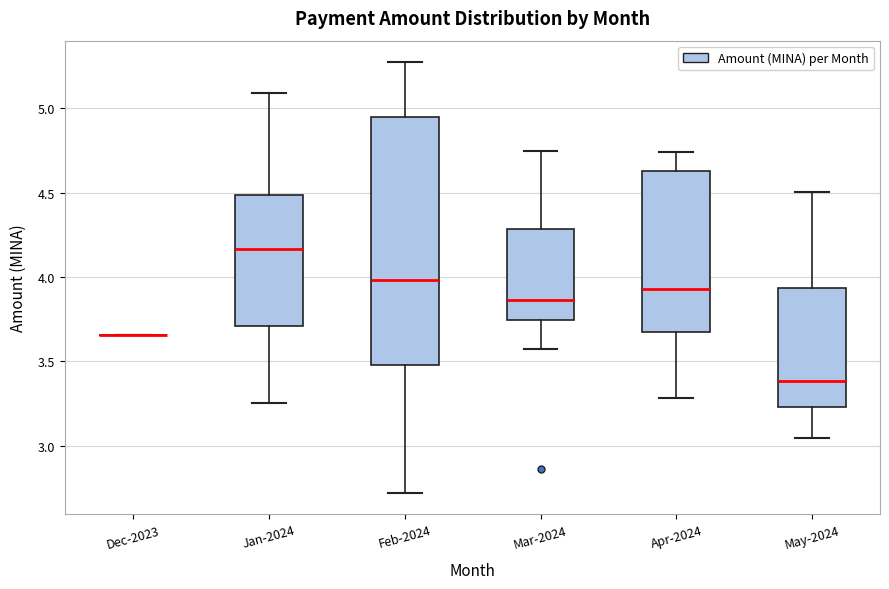

Which box is the tallest, from its lower edge to its upper edge?

Feb-2024